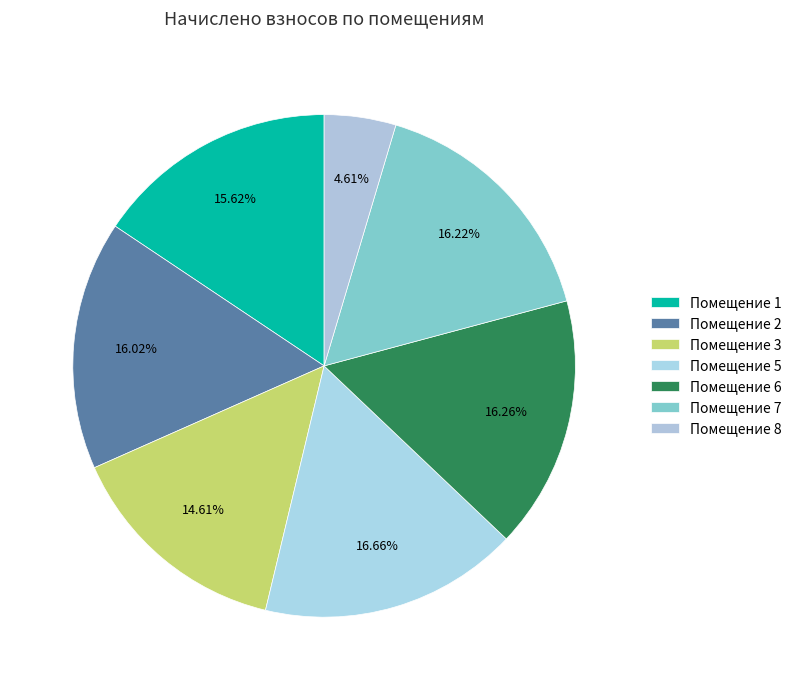

How many slices are in this pie chart?

7